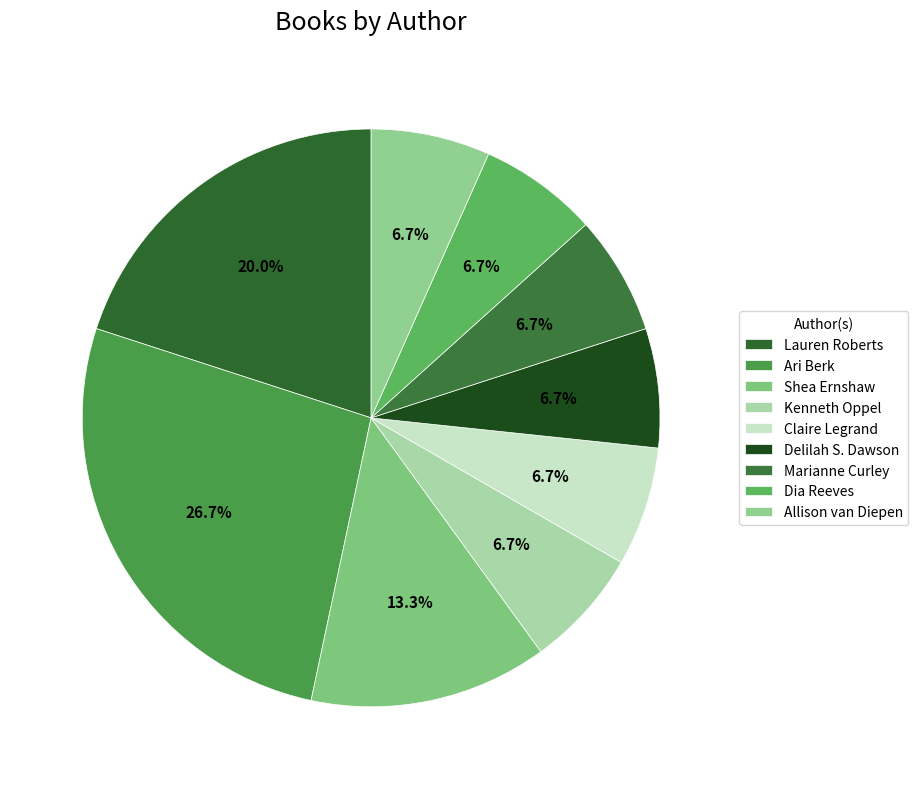

Rank the categories by value from lowest to highest.

Kenneth Oppel, Claire Legrand, Delilah S. Dawson, Marianne Curley, Dia Reeves, Allison van Diepen, Shea Ernshaw, Lauren Roberts, Ari Berk